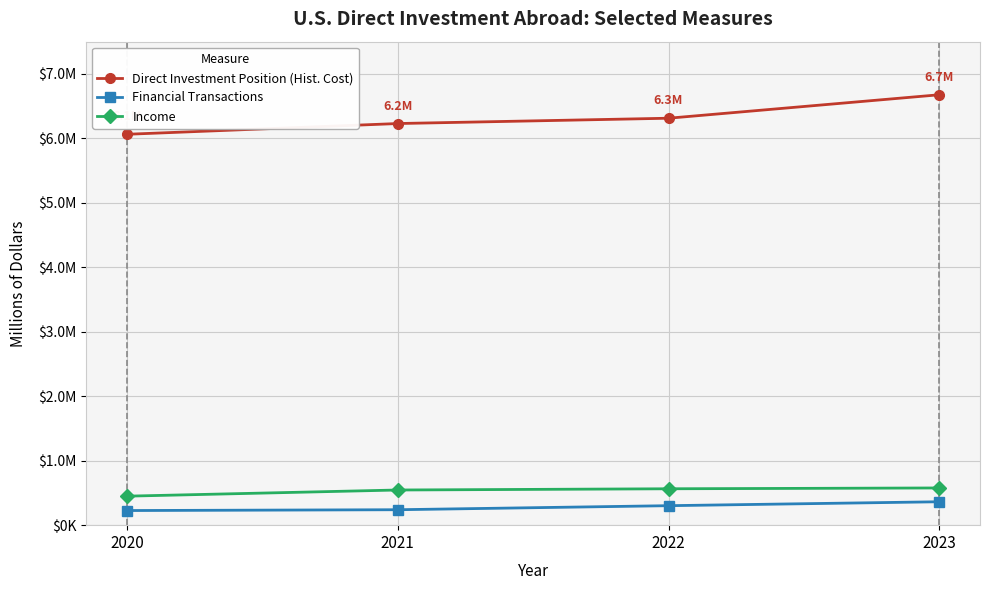

Is this an area chart (filled region under the line)?

No